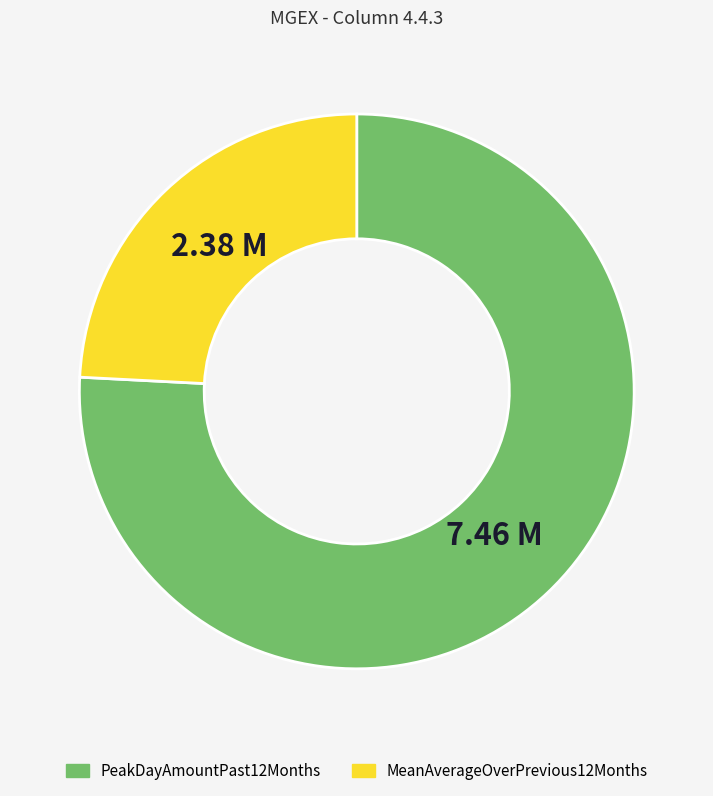

How many slices are in this pie chart?

2